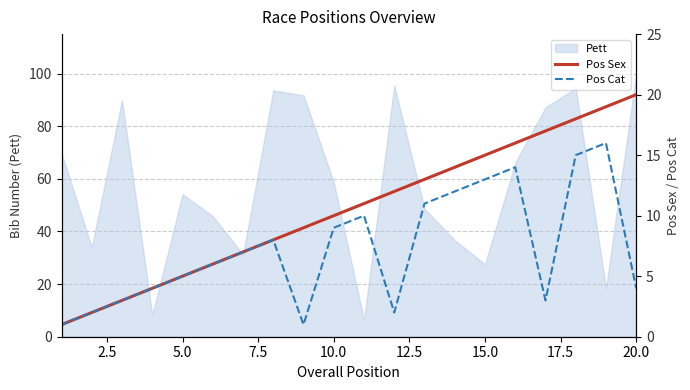

What is the lowest value of the Pett series?

6.4